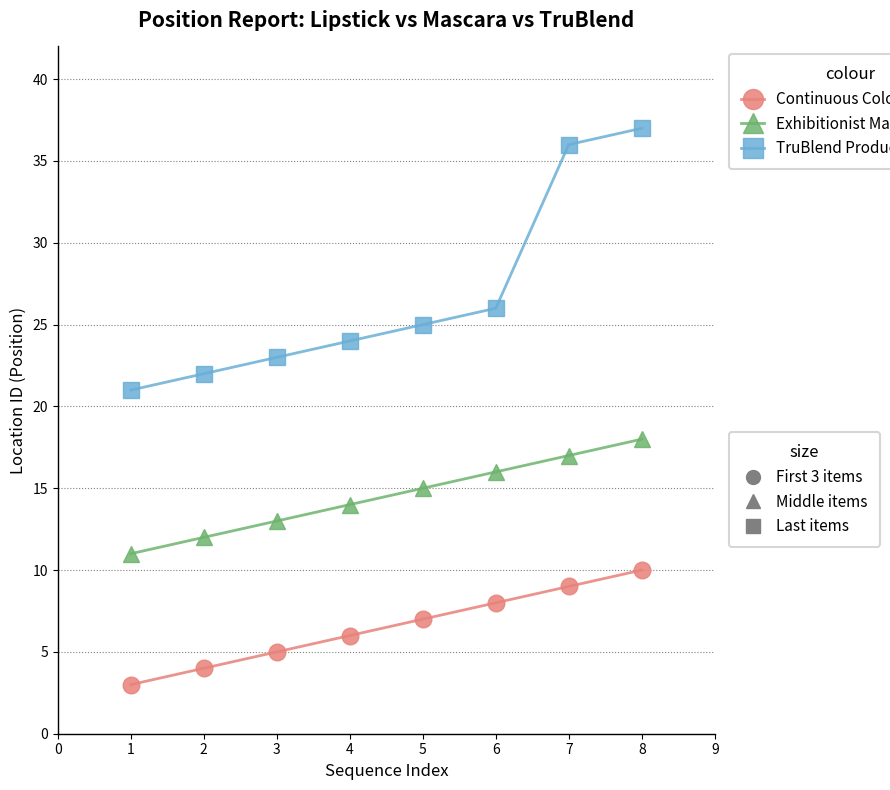

What is the spread (max minus min) of values at 2?

18